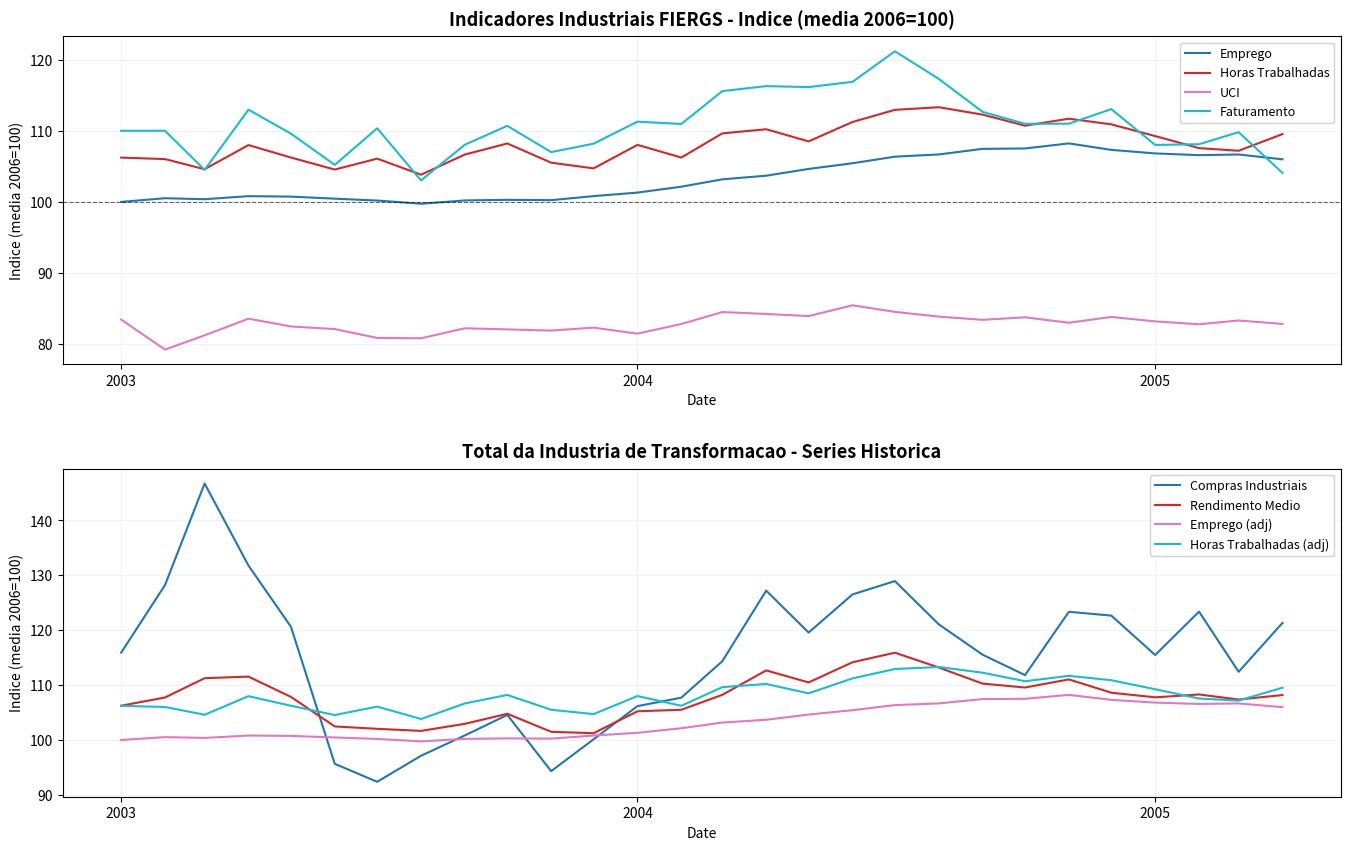

How many intersections are there between Emprego (adj) and Compras Industriais?

4